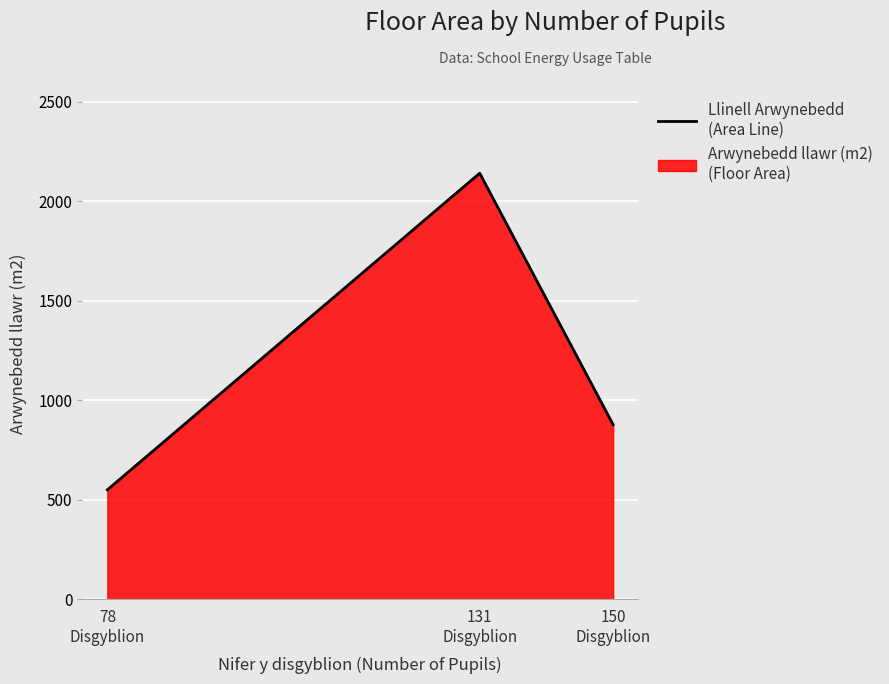

Read the value at 131
Disgyblion, to the nearest 100.

2100